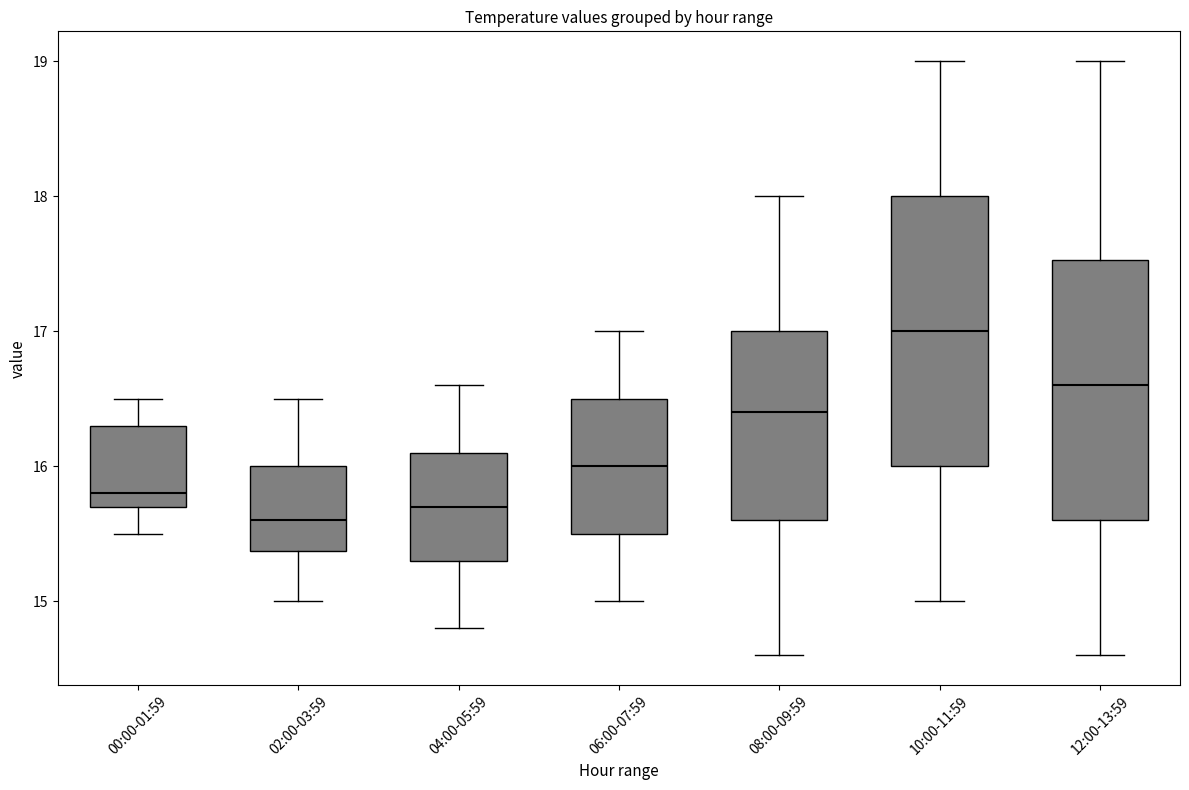

Reading left to right, transcribe this box plot: for each box, give where its median line is, the range the box spans, and where its two whiskers end, as read against the y-axis. The values are not printed on the chart, so give them approximately, as read against the axis.

00:00-01:59: median 15.8, box 15.7 to 16.3, whiskers 15.5 to 16.5
02:00-03:59: median 15.6, box 15.4 to 16.0, whiskers 15.0 to 16.5
04:00-05:59: median 15.7, box 15.3 to 16.1, whiskers 14.8 to 16.6
06:00-07:59: median 16.0, box 15.5 to 16.5, whiskers 15.0 to 17.0
08:00-09:59: median 16.4, box 15.6 to 17.0, whiskers 14.6 to 18.0
10:00-11:59: median 17.0, box 16.0 to 18.0, whiskers 15.0 to 19.0
12:00-13:59: median 16.6, box 15.6 to 17.5, whiskers 14.6 to 19.0